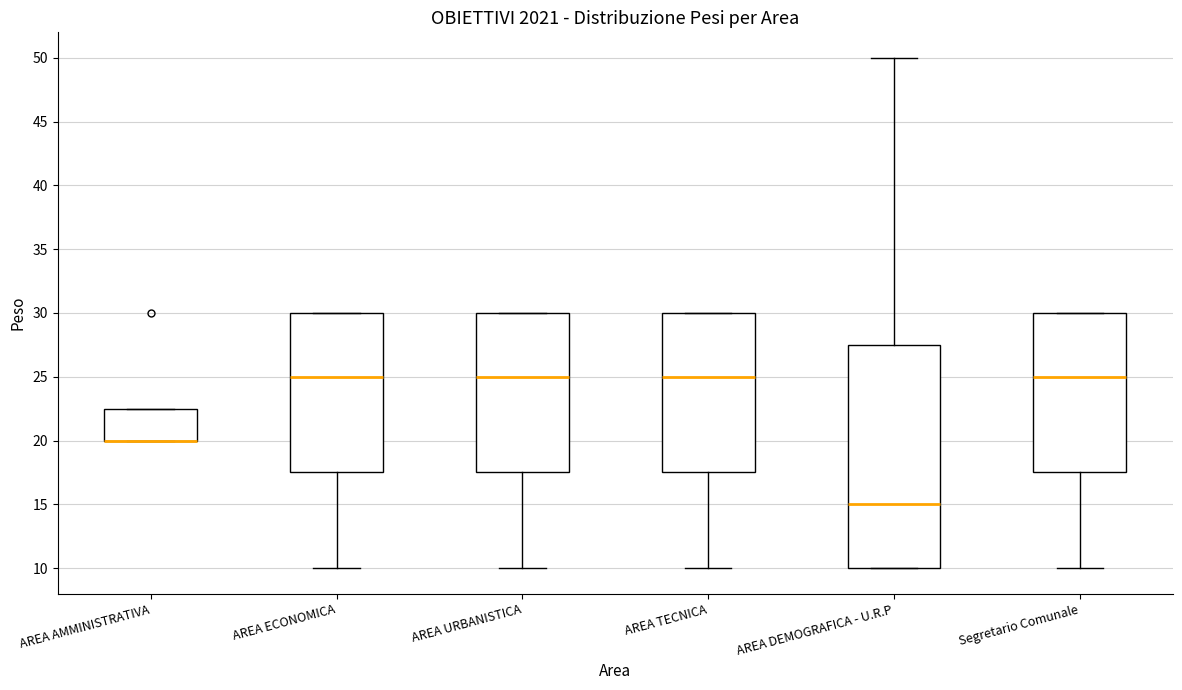

Which box is the tallest, from its lower edge to its upper edge?

AREA DEMOGRAFICA - U.R.P